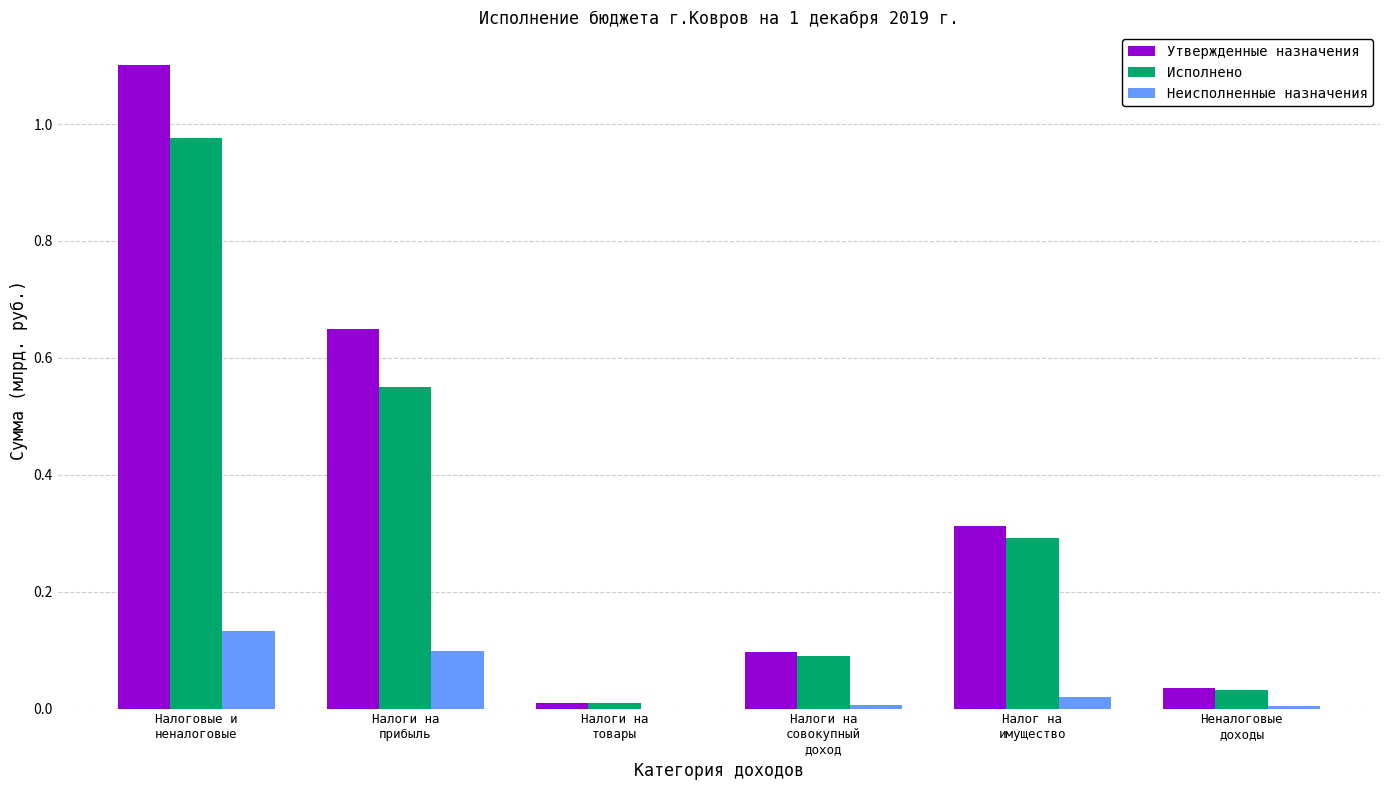

What is the greatest value displayed?

1.1